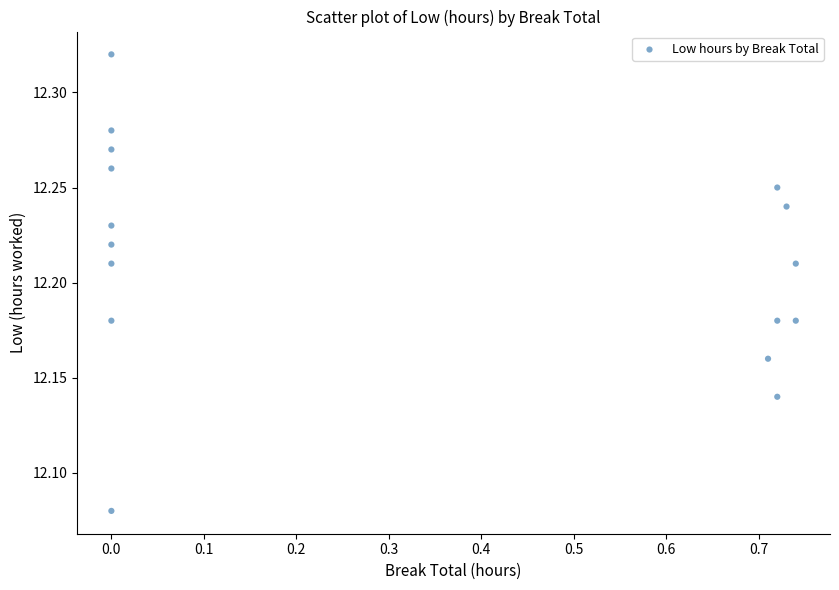

What is the range of X values (max minus min)?

0.7